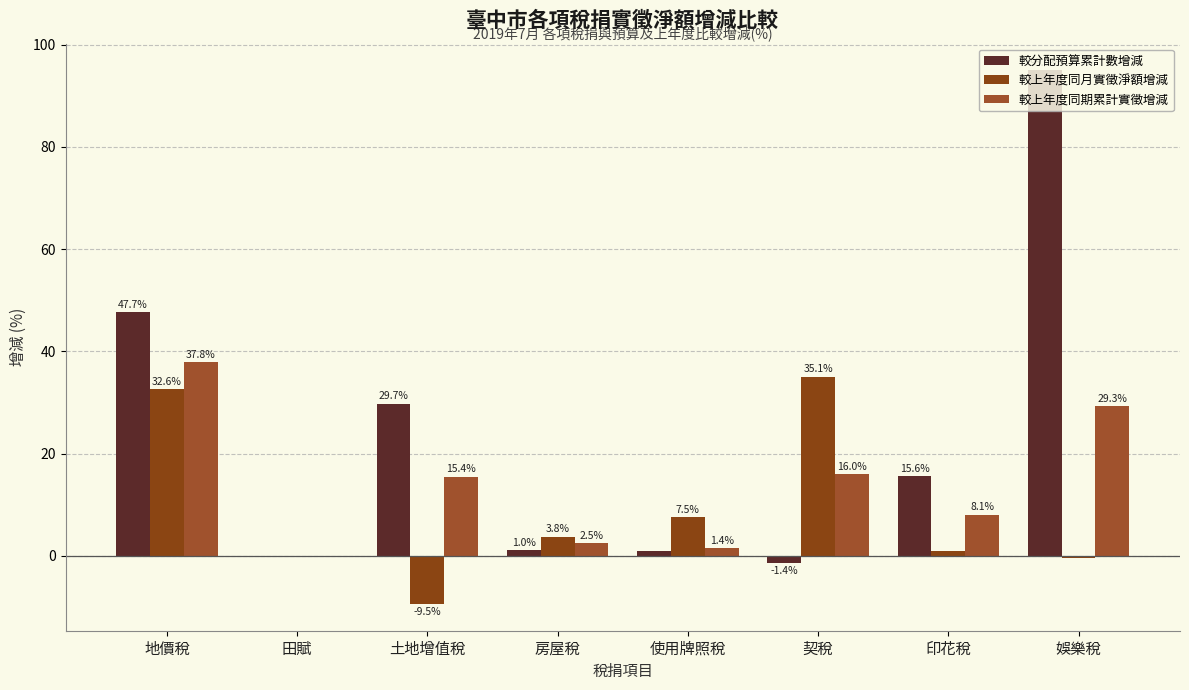

Where is 較上年度同期累計實徵增減 nearest to the value 18?

契稅